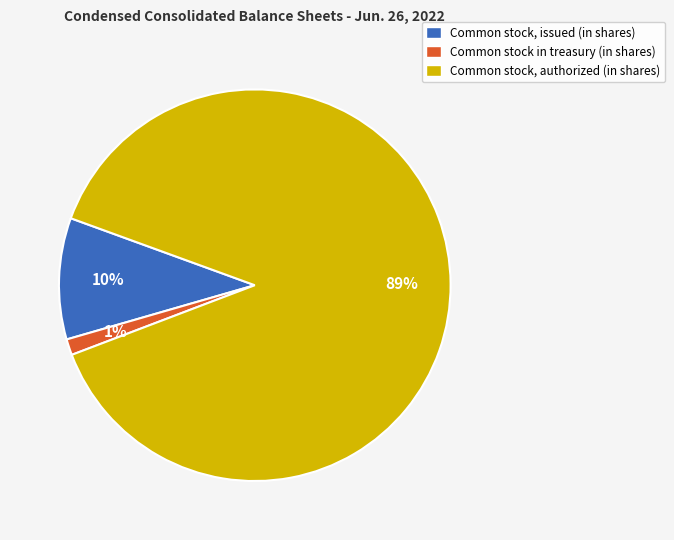

Does any single category account for the majority?

Yes